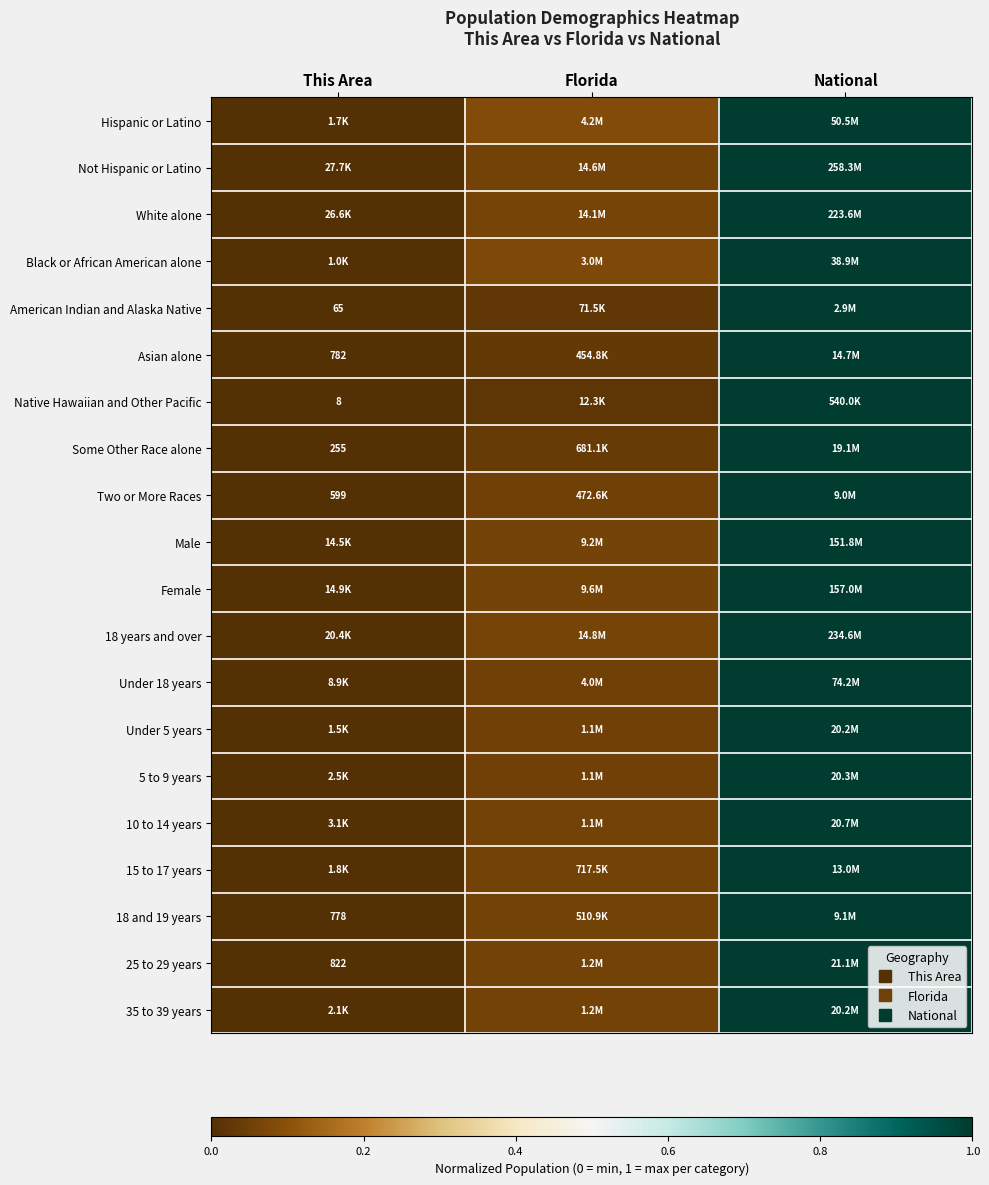

The 35 to 39 years series shows 0.0 at This Area. True or false?

True